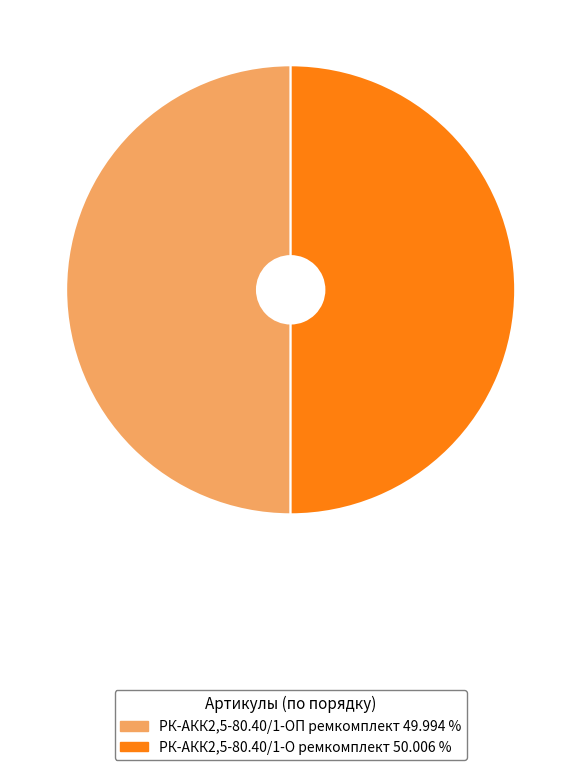

Do РК-АКК2,5-80.40/1-ОП ремкомплект and РК-АКК2,5-80.40/1-О ремкомплект together represent more than half of the pie?

Yes